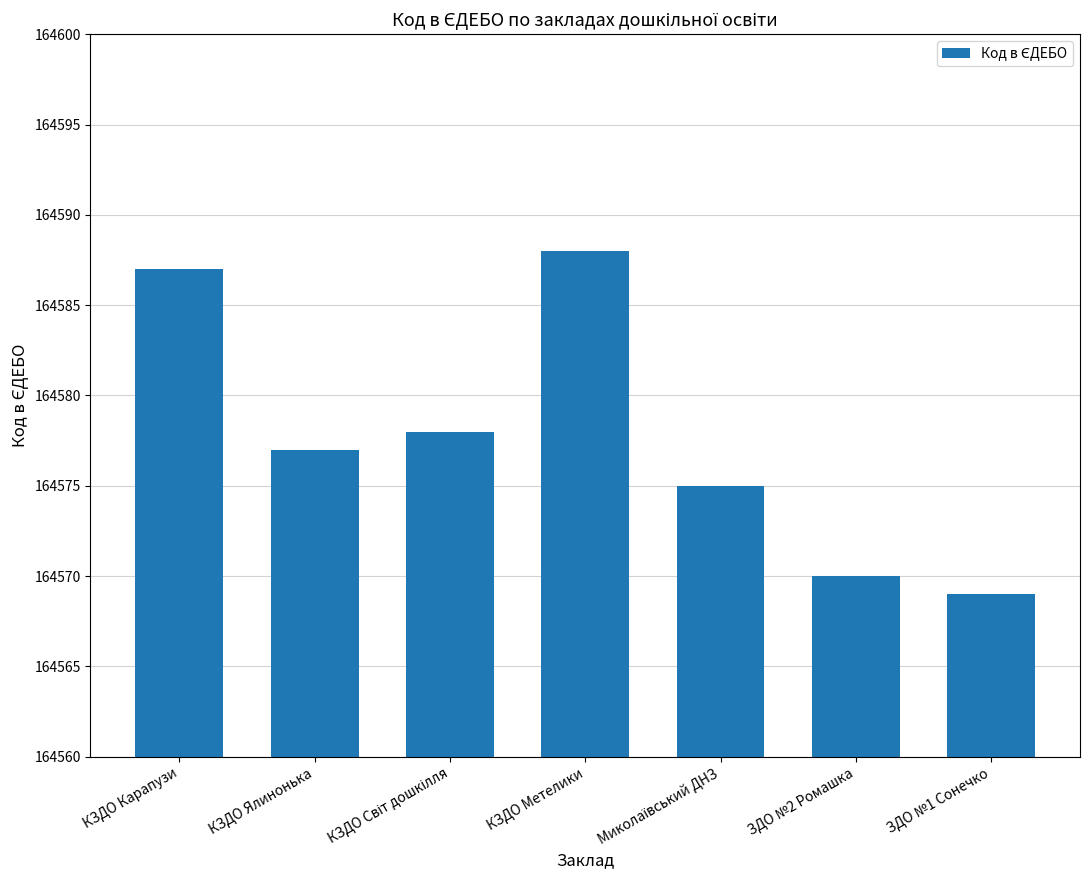

At which label does the data first exceed 164577?

КЗДО Карапузи